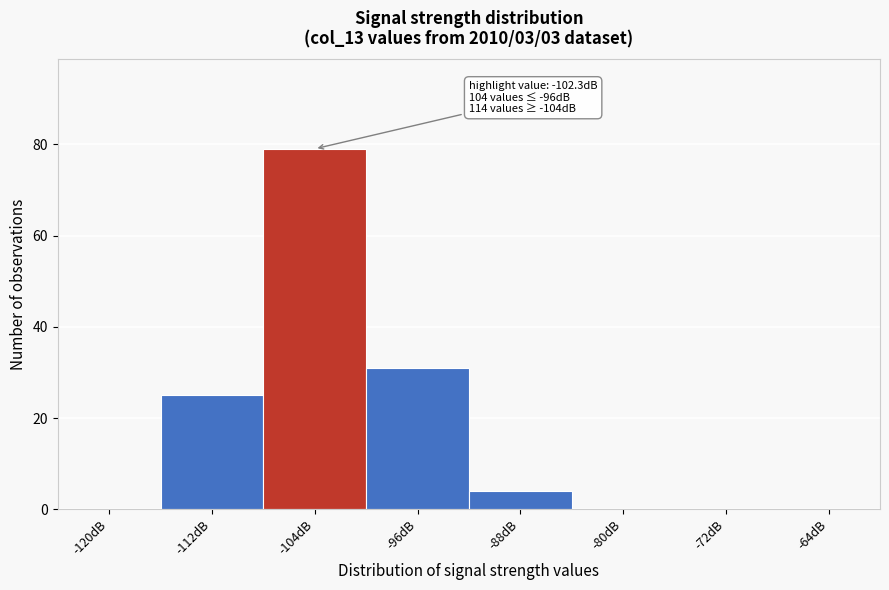

Reading left to right, what are all the values shown in this chart?

-120dB=0	-112dB=25	-104dB=79	-96dB=31	-88dB=4	-80dB=0	-72dB=0	-64dB=0